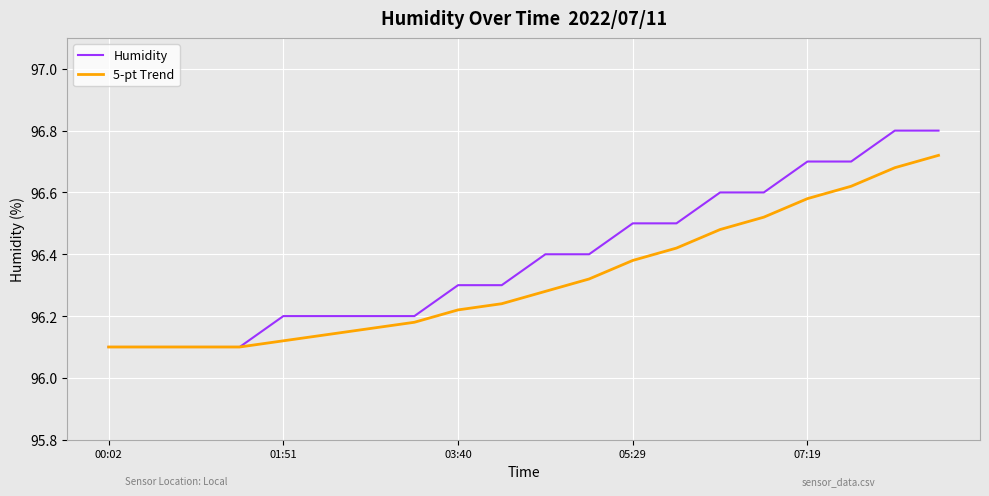

Which series has the largest range (max minus min)?

Humidity